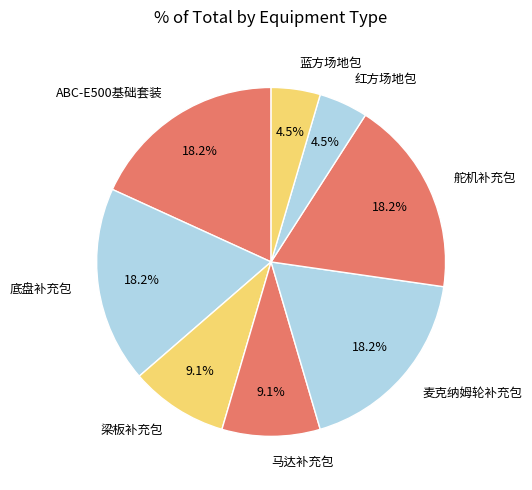

Combined, do 蓝方场地包 and 麦克纳姆轮补充包 account for over 50%?

No